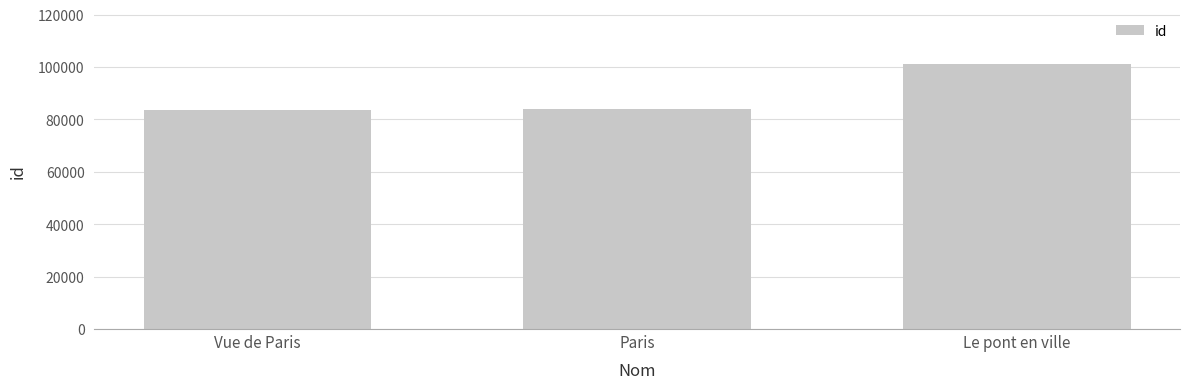

Is it true that the value at Le pont en ville is 172115?

False